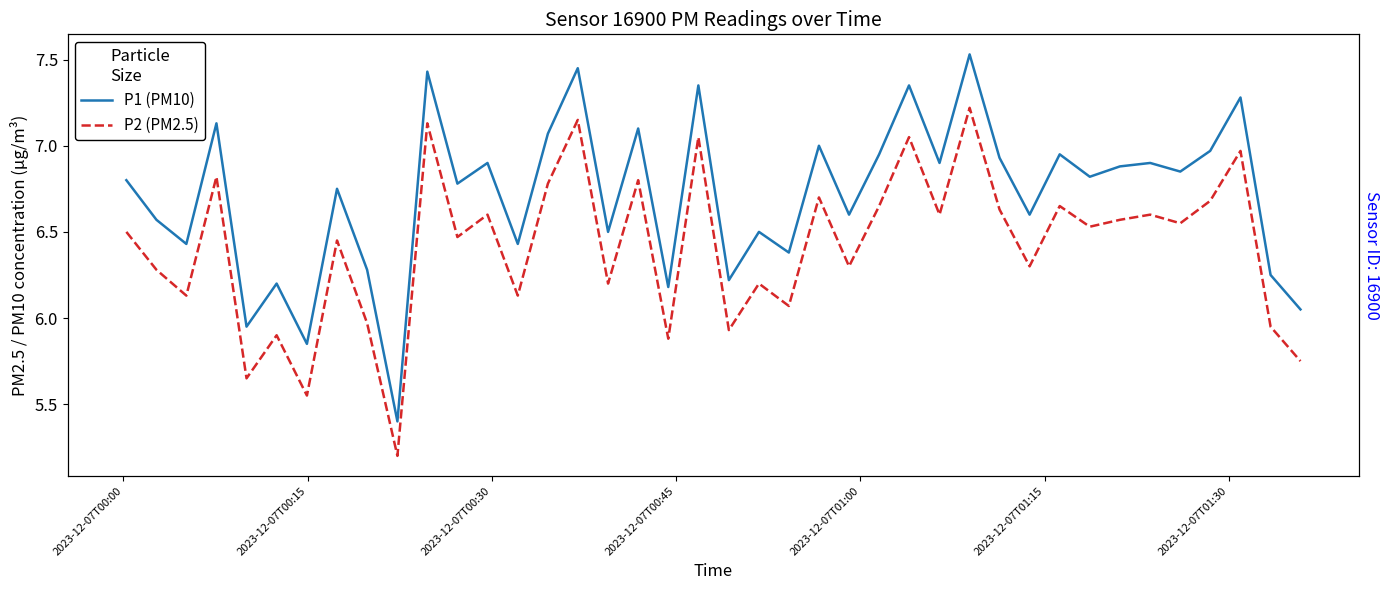

List the series in order of their peak value, lowest first.

P2 (PM2.5), P1 (PM10)